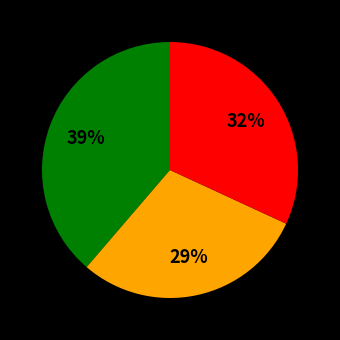

Does any single category account for the majority?

No